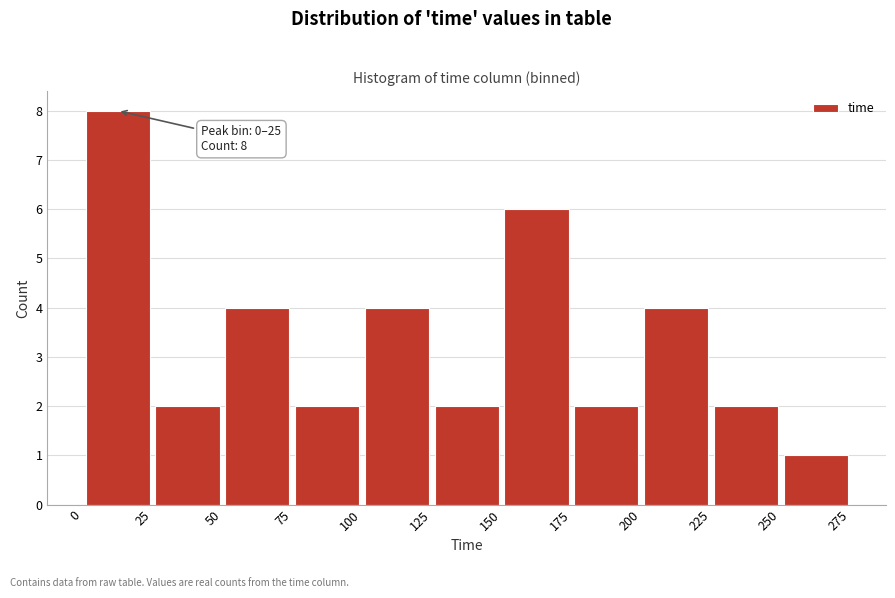

Which range on the x-axis has the tallest bar?

0 to 25